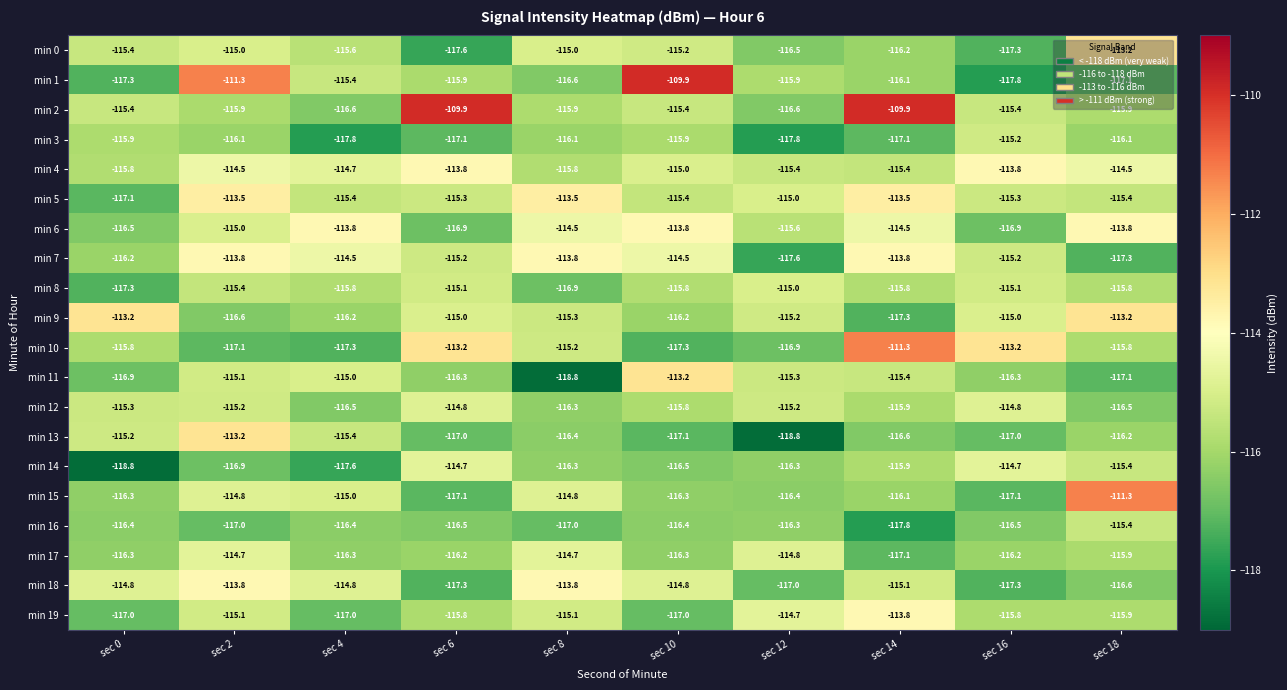

True or false: min 3 has a value of -155.4 at sec 12.

False